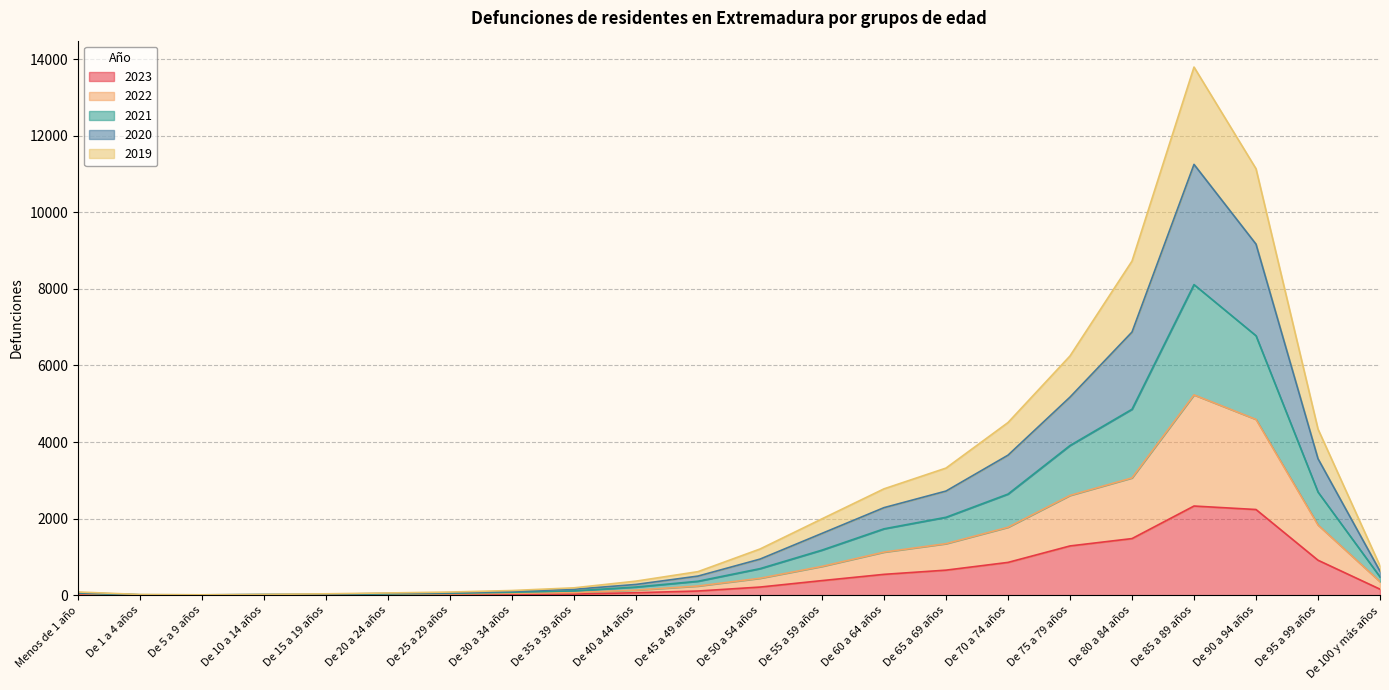

What is the minimum value shown in the chart?

2